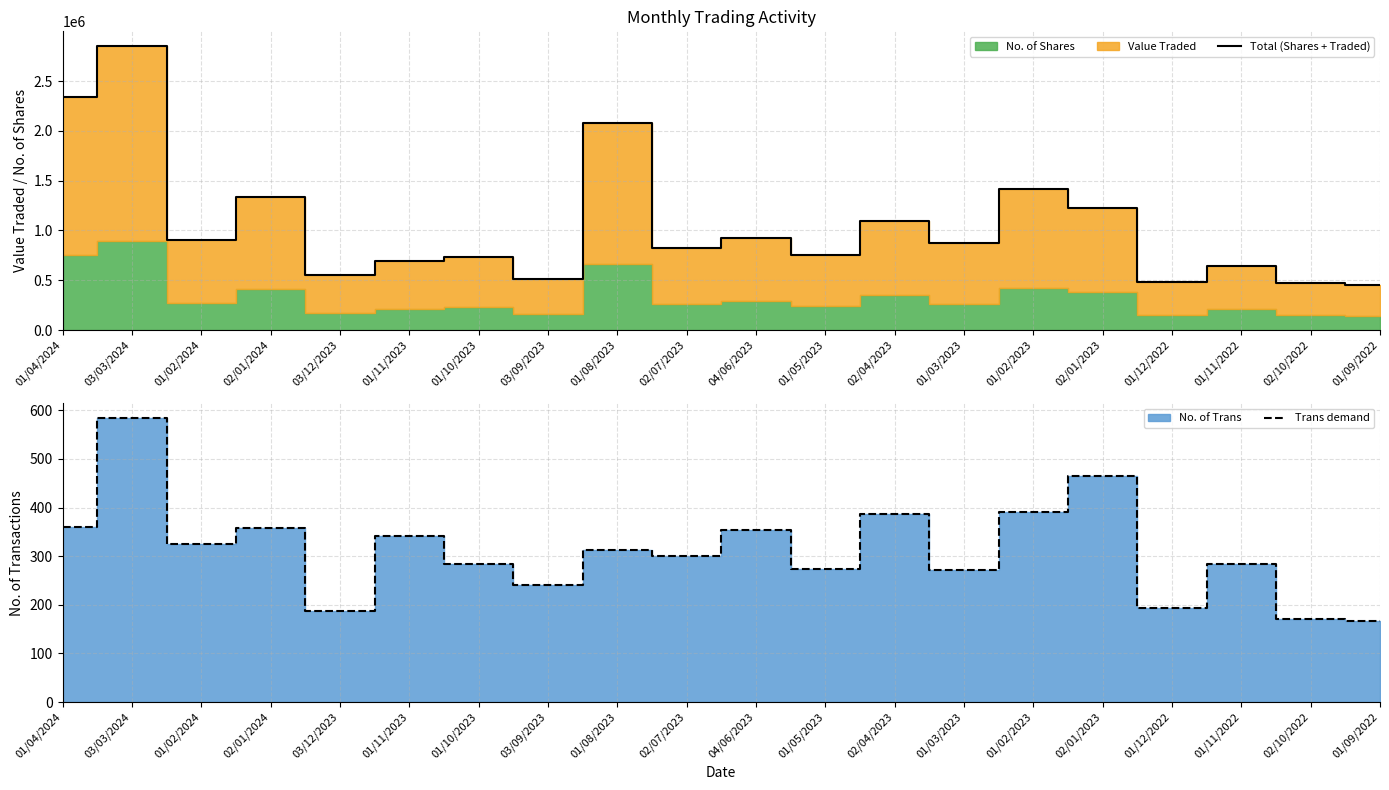

What is the sum of the Trans demand values at 01/05/2023 and 01/10/2023?

558